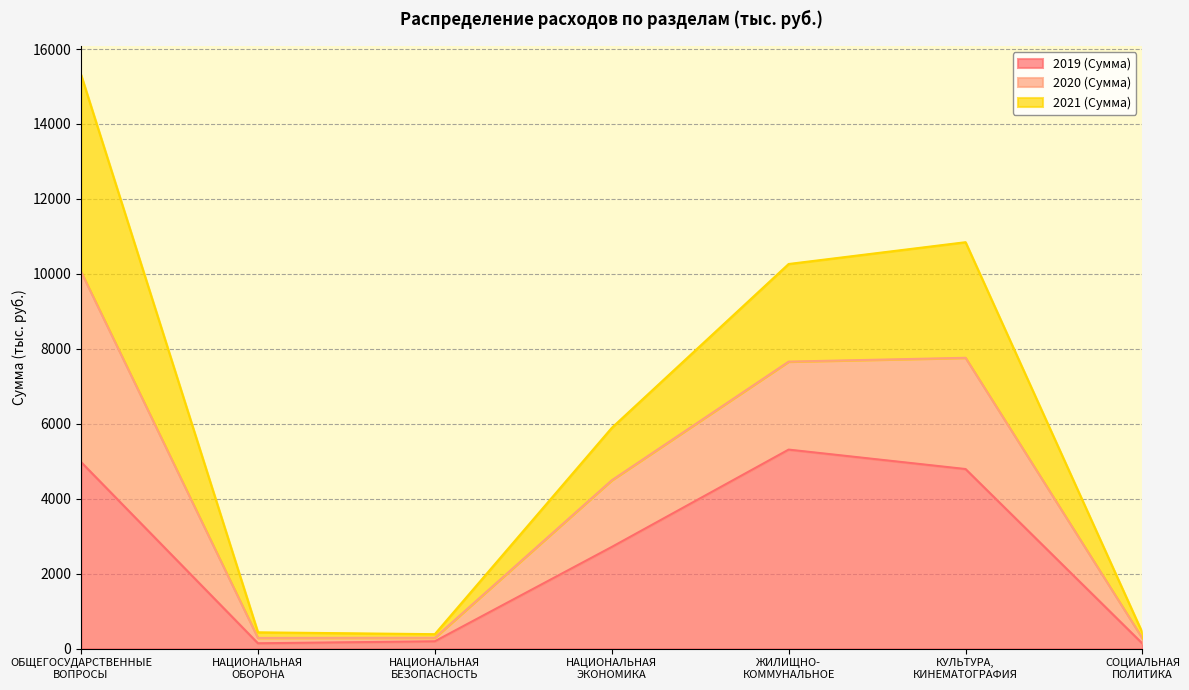

True or false: 2019 (Сумма) and 2020 (Сумма) intersect in this chart.

False